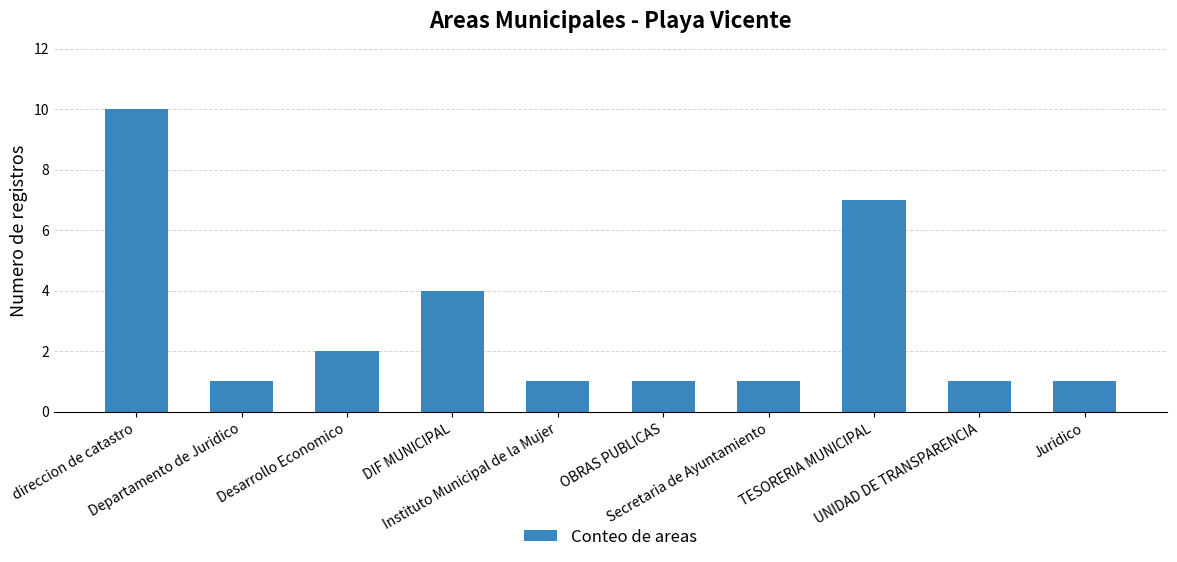

What is the label of the 9th bar from the right?

Departamento de Juridico